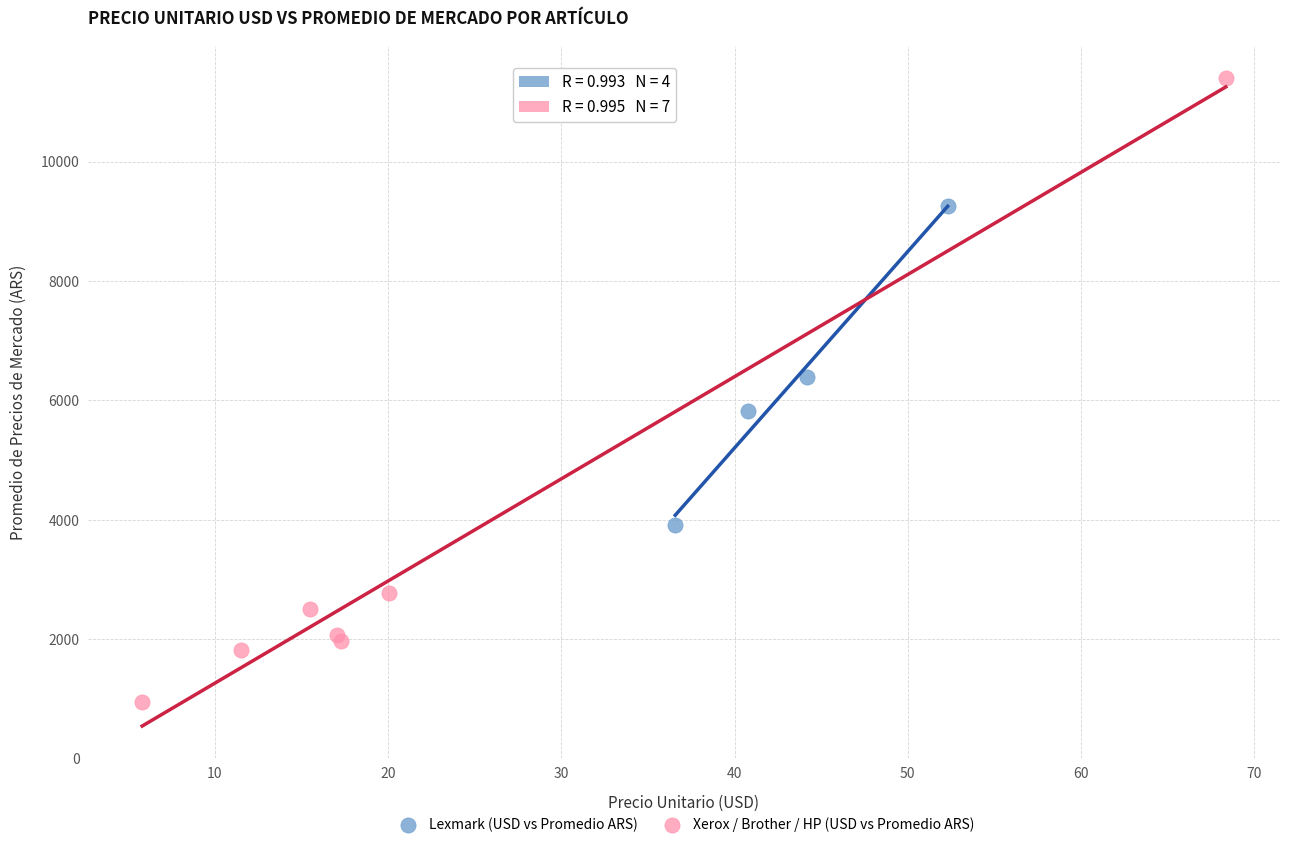

Which series has the widest spread of Y values?

Xerox / Brother / HP (USD vs Promedio ARS)